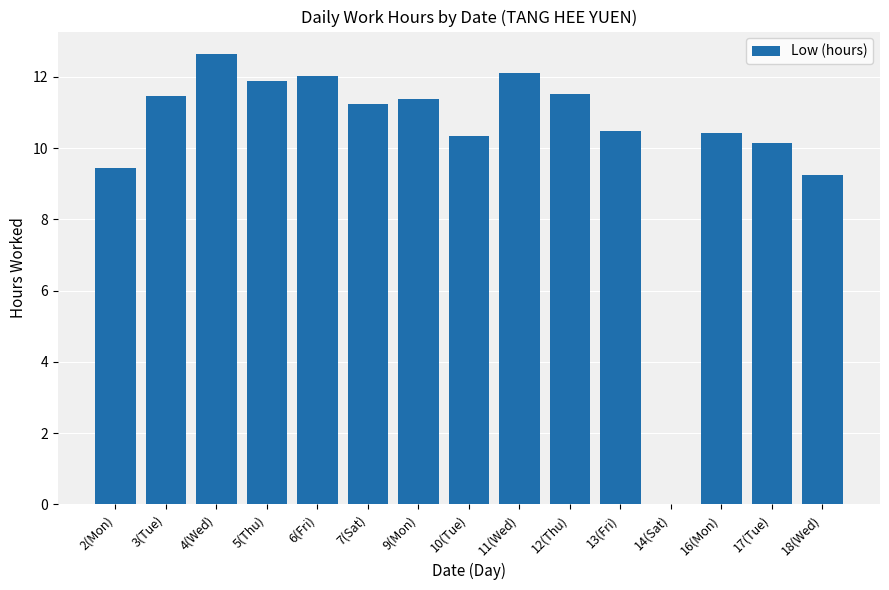

What is the ratio of the value at 16(Mon) to the value at 12(Thu)?

0.9